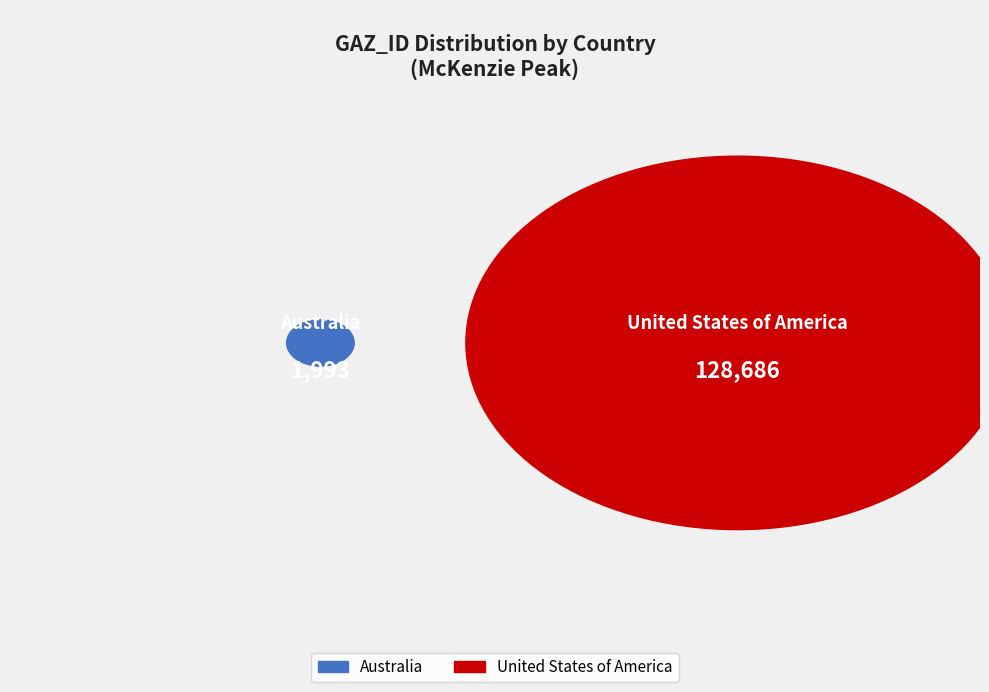

What percentage is the United States of America slice, to the nearest percent?

98%